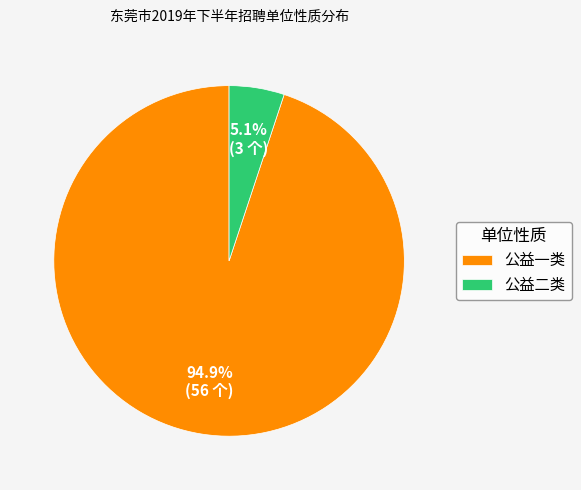

What percentage is the 公益一类 slice, to the nearest percent?

95%